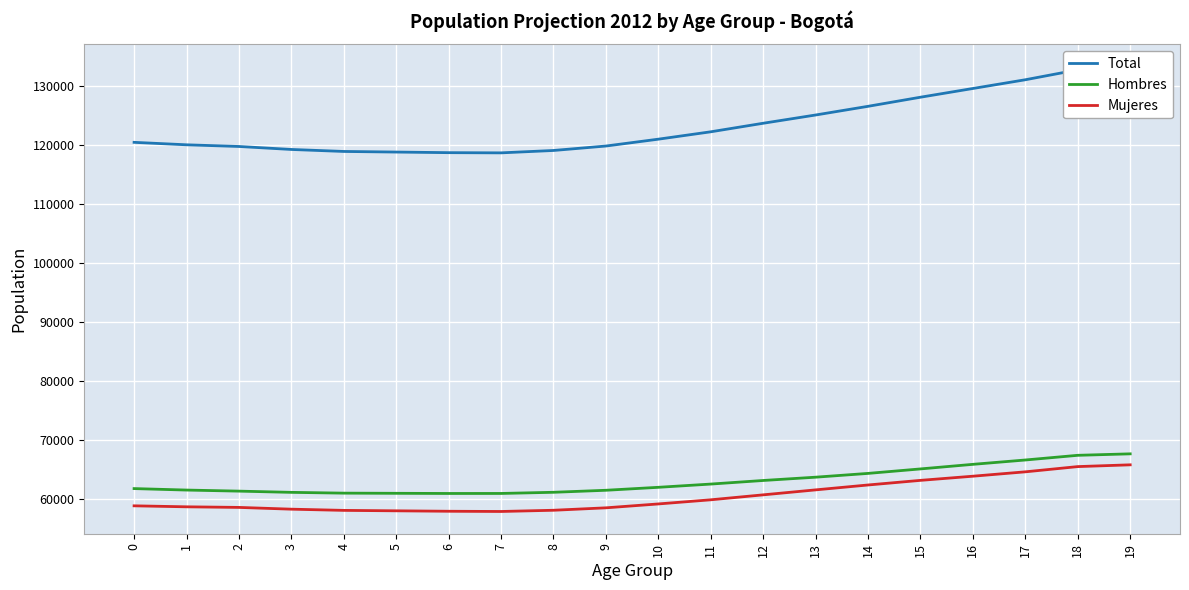

Is it true that Mujeres equals 101241 at 0?

False